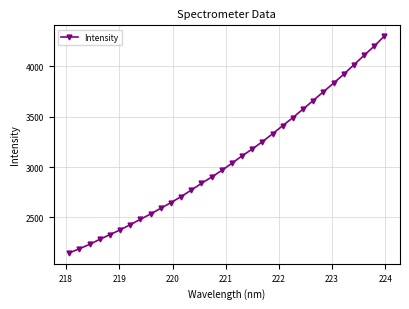

Does the chart have visible grid lines?

Yes